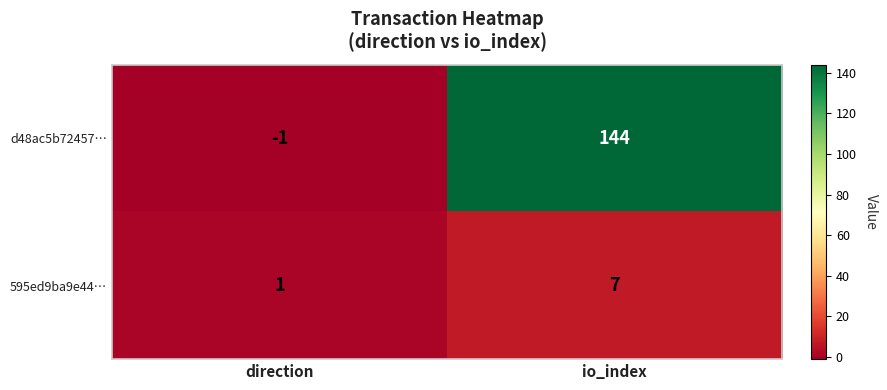

How many categories are shown in the chart?

2